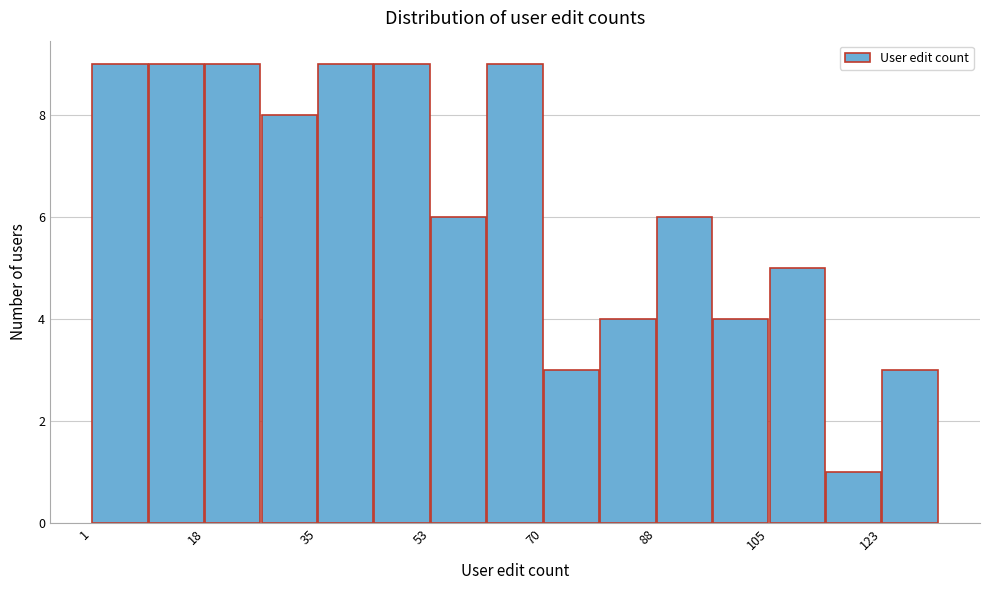

Reading left to right, list every bar in this chart as the range it spans on the x-axis followed by its height. Neither the bar edges nor the heights are printed on the chart, so give them approximately, as read against the axes.

2 to 10: 9
10 to 18: 9
18 to 28: 9
28 to 36: 8
36 to 44: 9
44 to 54: 9
54 to 62: 6
62 to 70: 9
70 to 80: 3
80 to 88: 4
88 to 98: 6
98 to 106: 4
106 to 114: 5
114 to 124: 1
124 to 132: 3